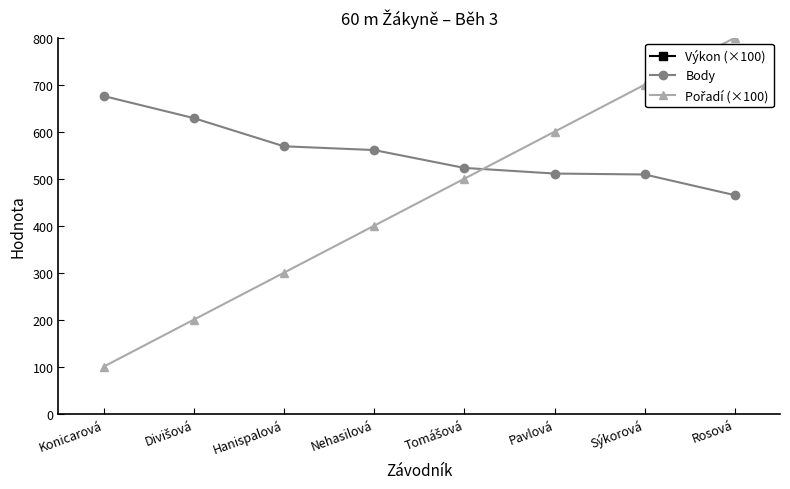

True or false: Pořadí (×100) and Výkon (×100) intersect in this chart.

False